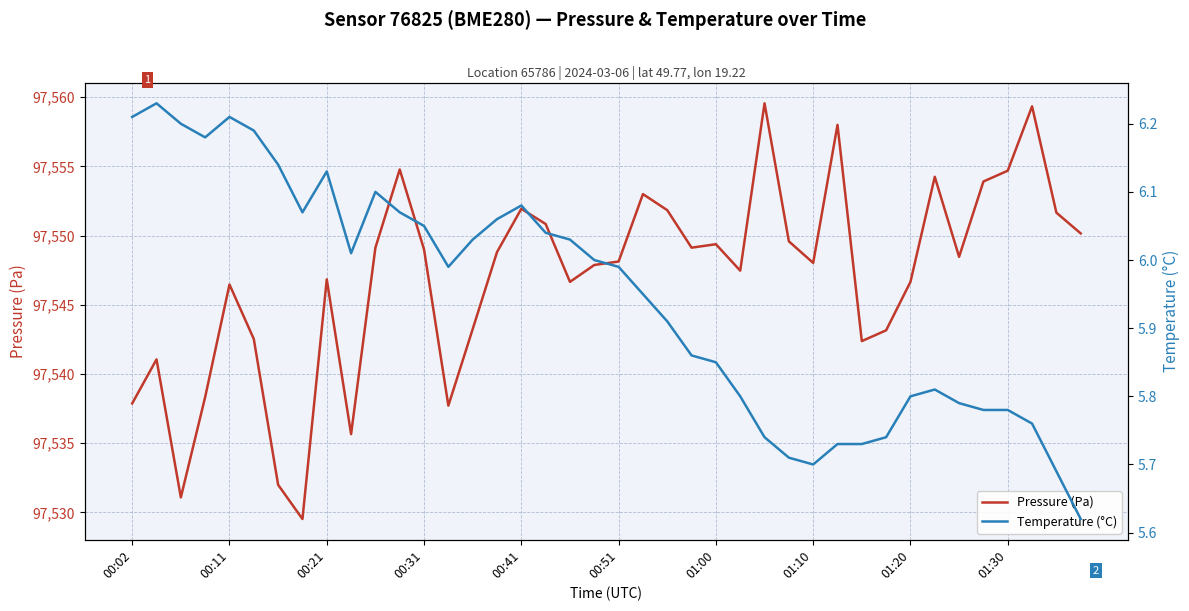

How many interior local valleys does the Pressure (Pa) series have?

10